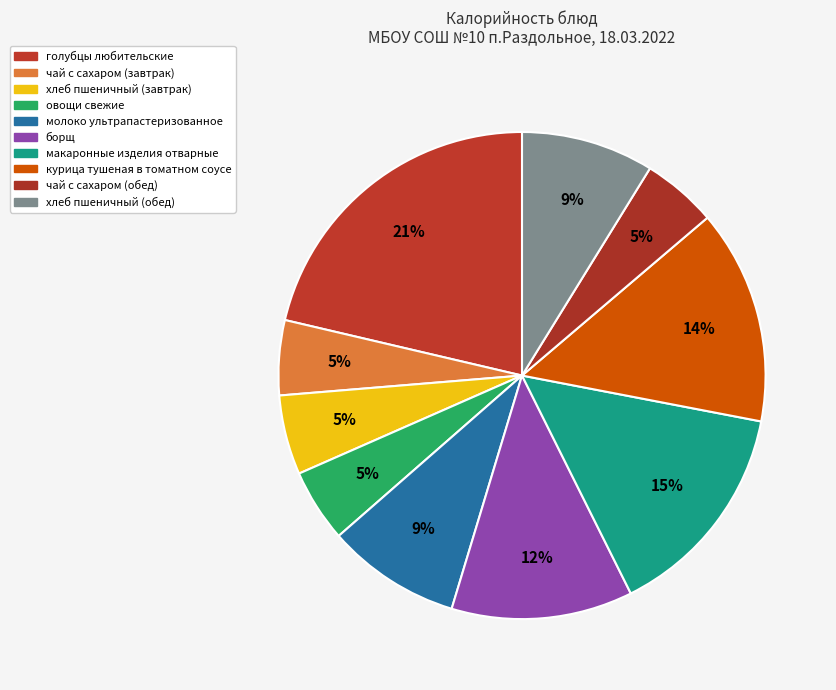

Count the number of slices in the pie.

10